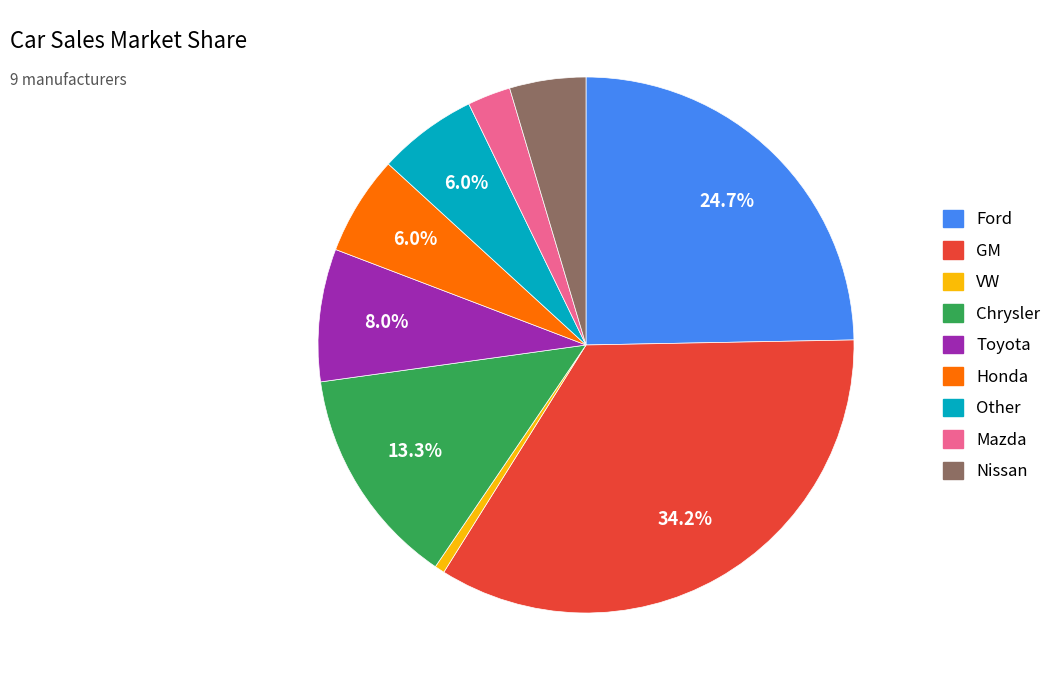

Between Chrysler and Nissan, which is larger?

Chrysler